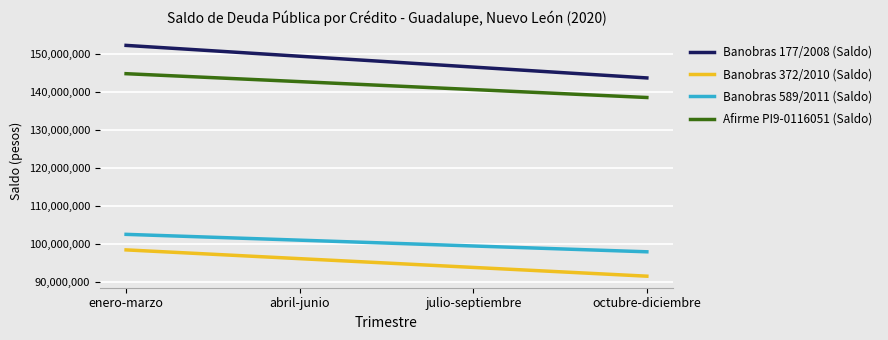

What is the sum of all Afirme PI9-0116051 (Saldo) values?

566859580.0